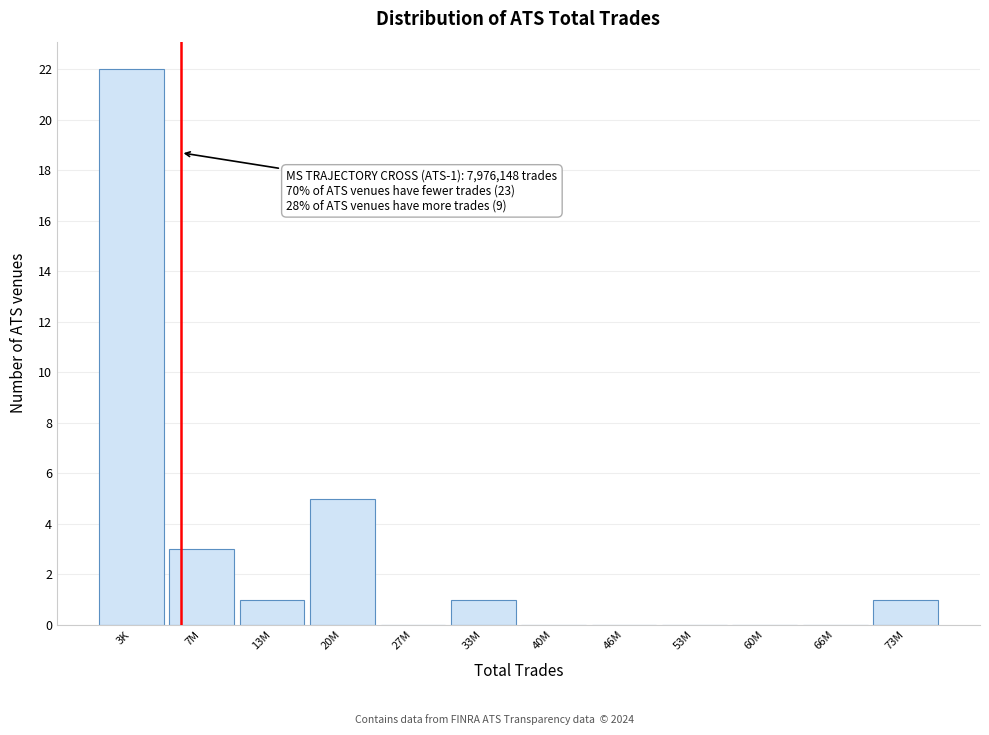

Reading left to right, extract all data points from this chart.

3K=22	7M=3	13M=1	20M=5	27M=0	33M=1	40M=0	46M=0	53M=0	60M=0	66M=0	73M=1